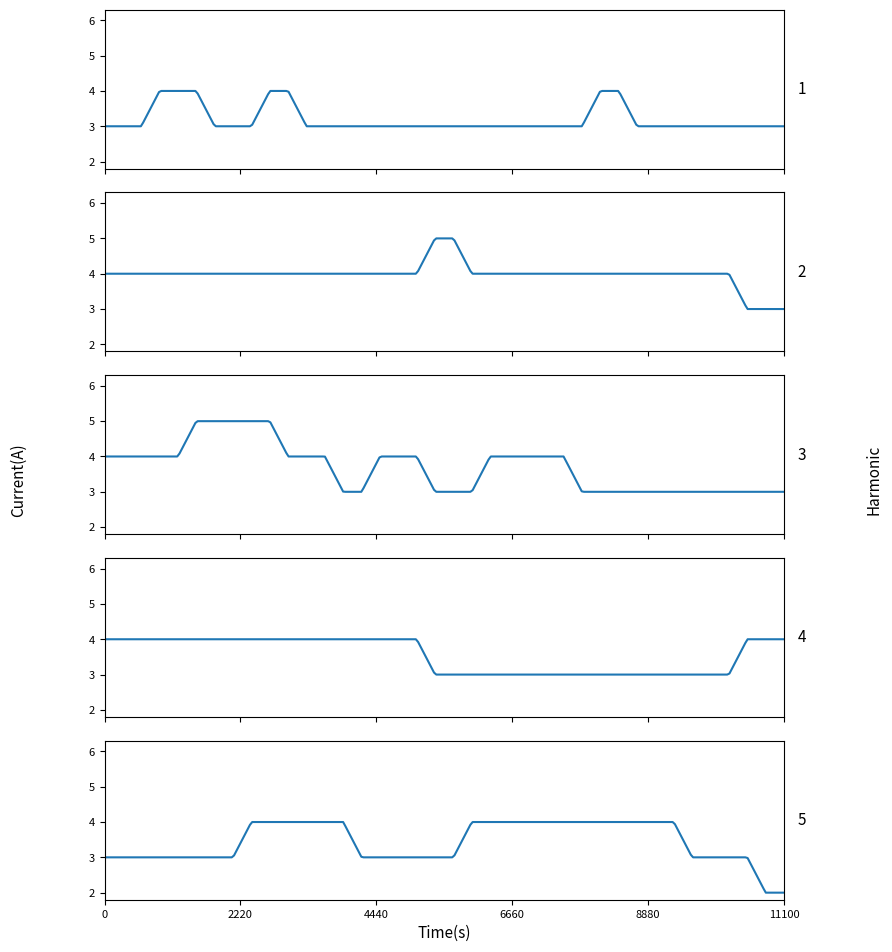

What is the difference between the highest and lowest values at 24?

2